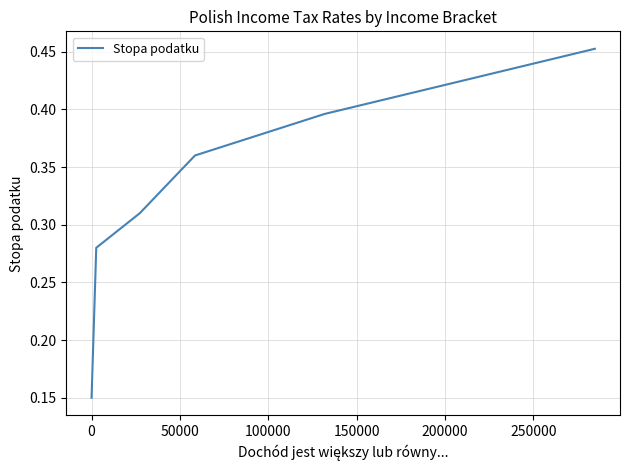

What is the sum of all values?

1.9